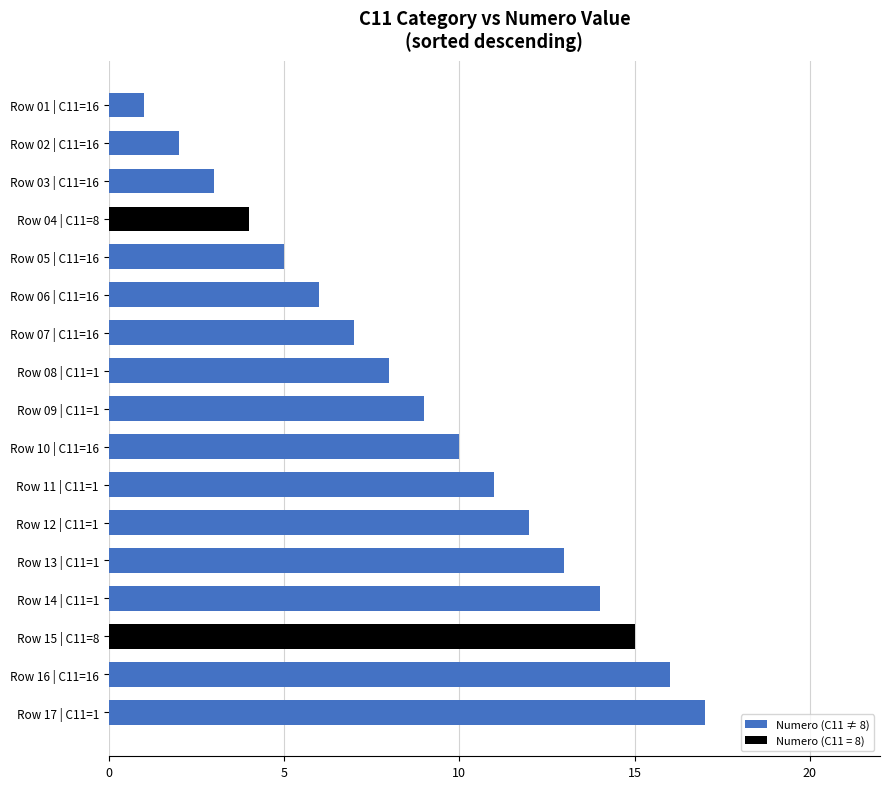

Does the chart contain any negative values?

No